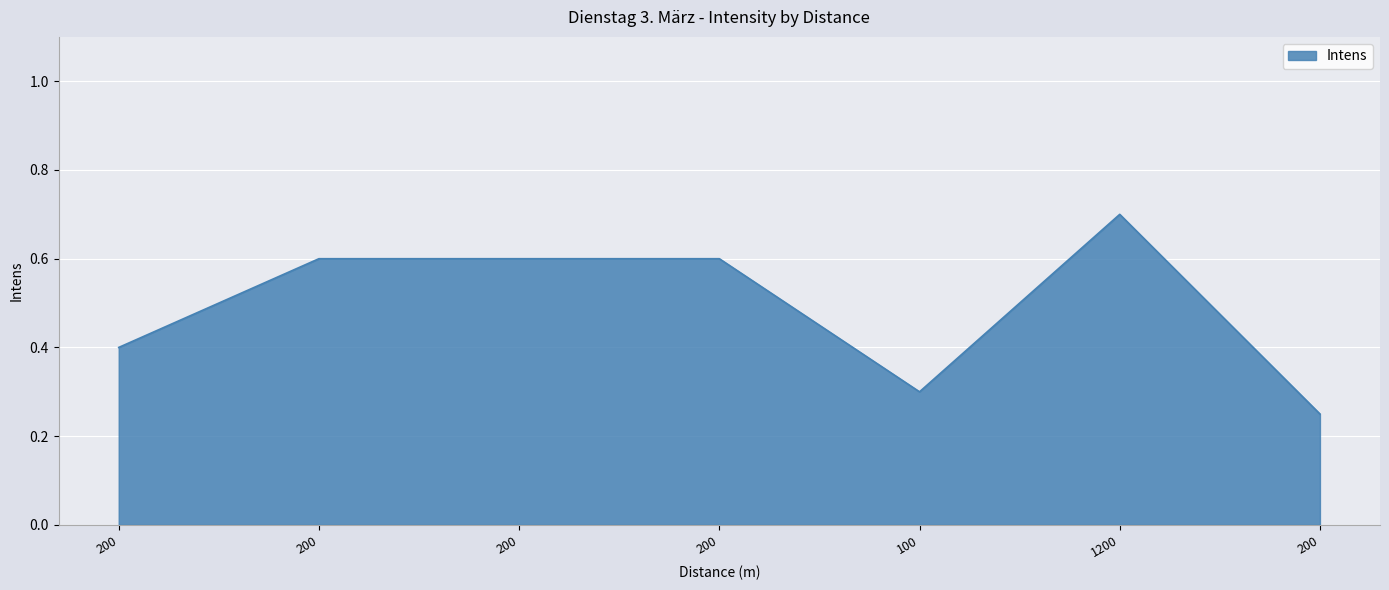

Is this an area chart (filled region under the line)?

Yes